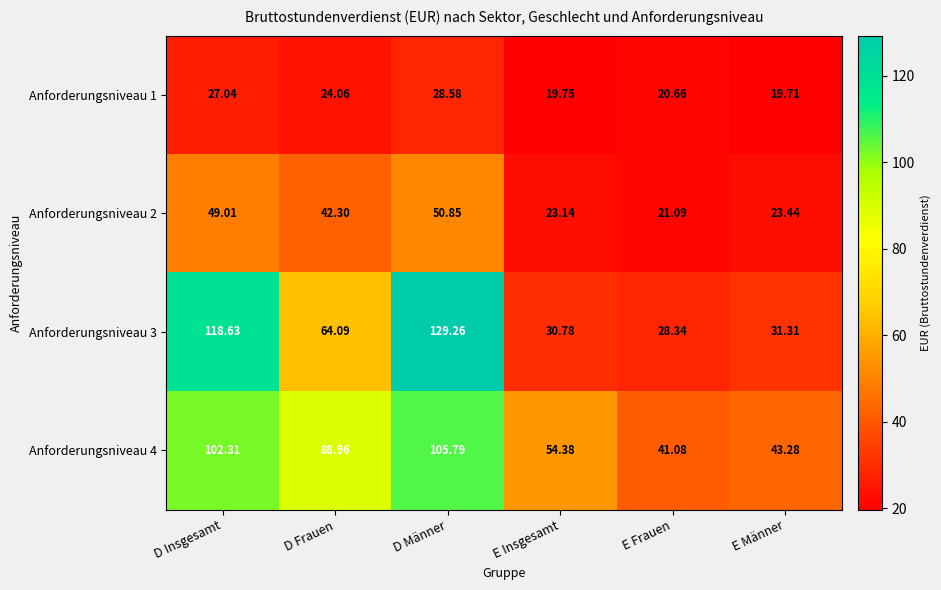

At which label is Anforderungsniveau 1 closest to 24?

D Frauen